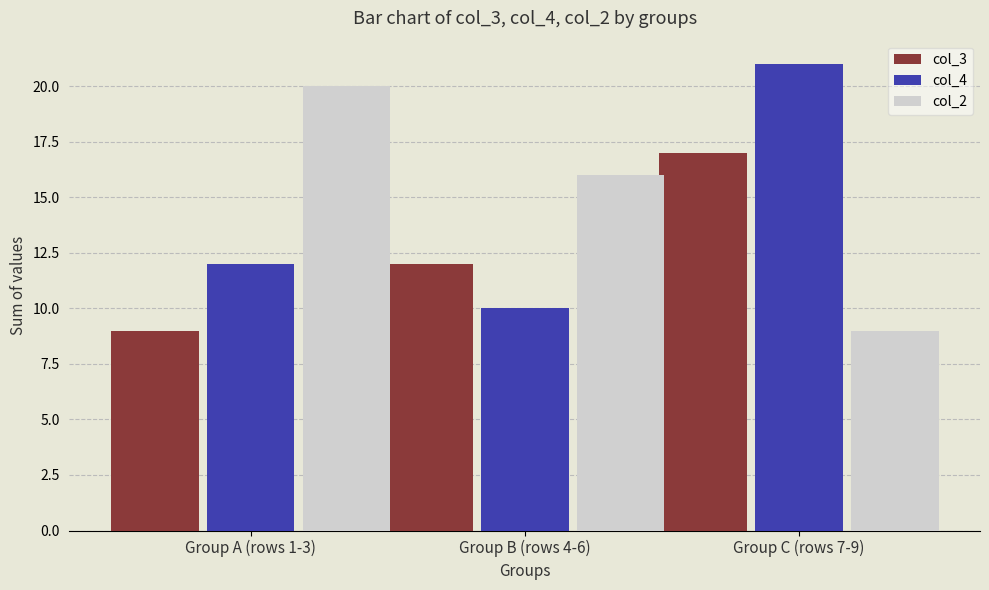

What is the label of the 1st bar from the right?

Group C (rows 7-9)